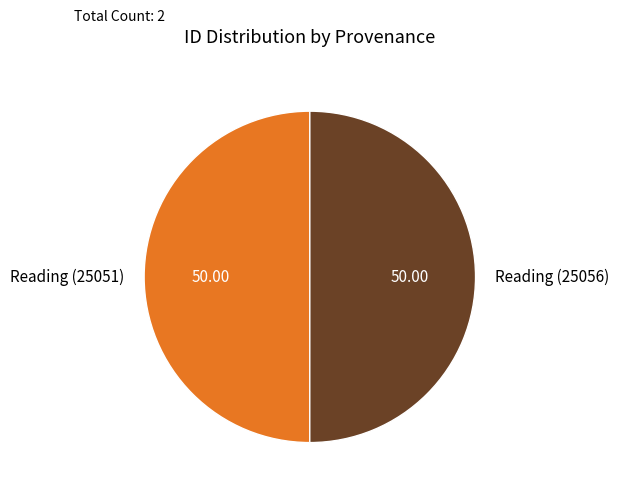

Combined, do Reading (25051) and Reading (25056) account for over 50%?

Yes